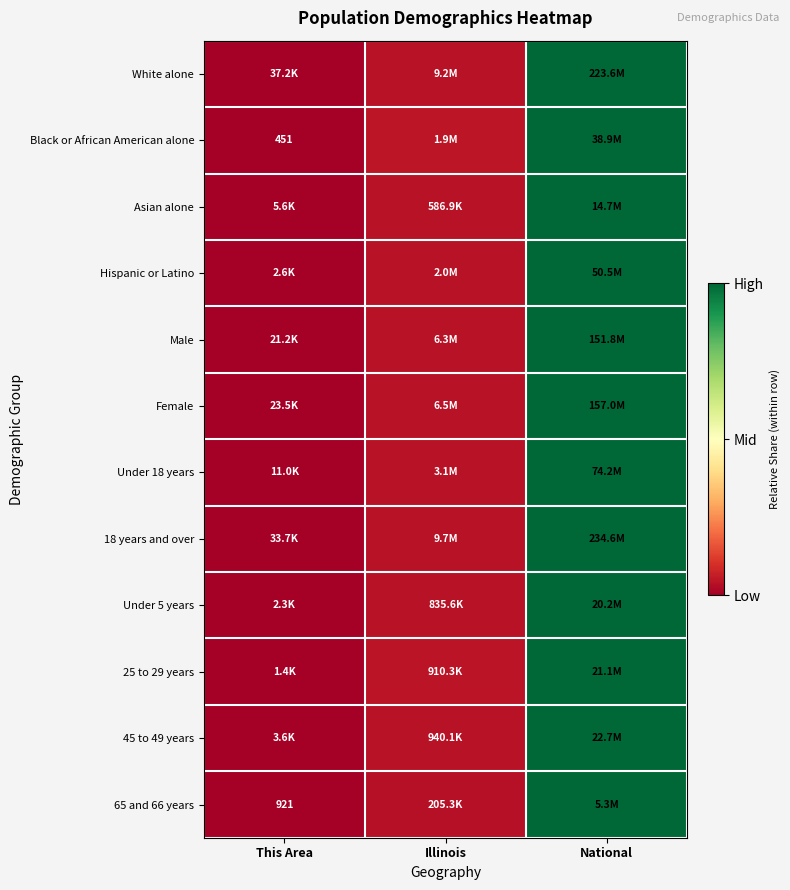

At how many categories does at least one series exceed 0?

2